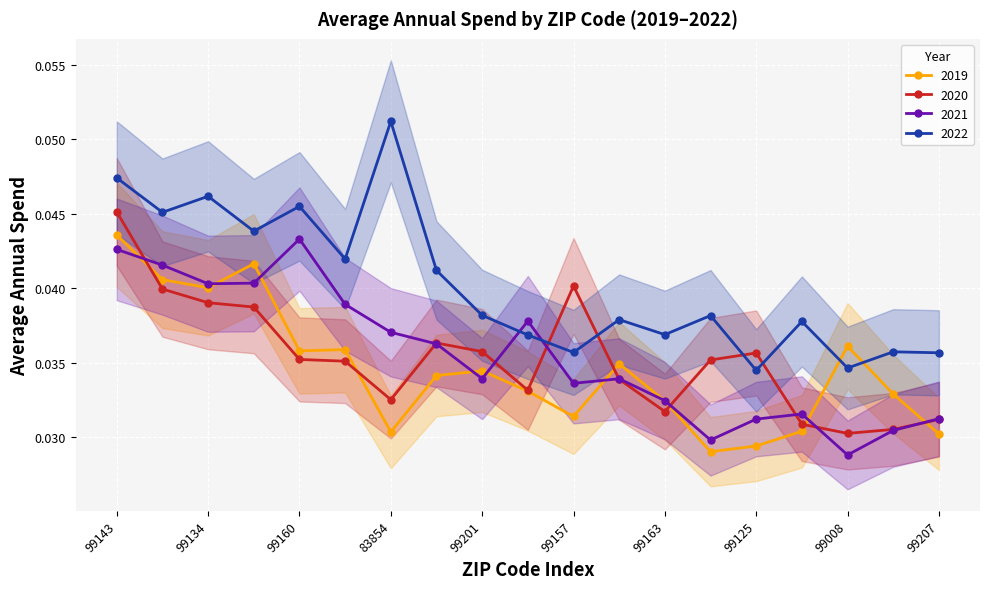

Reading left to right, transcribe all the data shown in this chart.

2019: 99143=0.0	99126=0.0	99134=0.0	99013=0.0	99160=0.0	99040=0.0	83854=0.0	99131=0.0	99201=0.0	99018=0.0	99157=0.0	99030=0.0	99163=0.0	99029=0.0	99125=0.0	99012=0.0	99008=0.0	99033=0.0	99207=0.0
2020: 99143=0.0	99126=0.0	99134=0.0	99013=0.0	99160=0.0	99040=0.0	83854=0.0	99131=0.0	99201=0.0	99018=0.0	99157=0.0	99030=0.0	99163=0.0	99029=0.0	99125=0.0	99012=0.0	99008=0.0	99033=0.0	99207=0.0
2021: 99143=0.0	99126=0.0	99134=0.0	99013=0.0	99160=0.0	99040=0.0	83854=0.0	99131=0.0	99201=0.0	99018=0.0	99157=0.0	99030=0.0	99163=0.0	99029=0.0	99125=0.0	99012=0.0	99008=0.0	99033=0.0	99207=0.0
2022: 99143=0.0	99126=0.0	99134=0.0	99013=0.0	99160=0.0	99040=0.0	83854=0.1	99131=0.0	99201=0.0	99018=0.0	99157=0.0	99030=0.0	99163=0.0	99029=0.0	99125=0.0	99012=0.0	99008=0.0	99033=0.0	99207=0.0